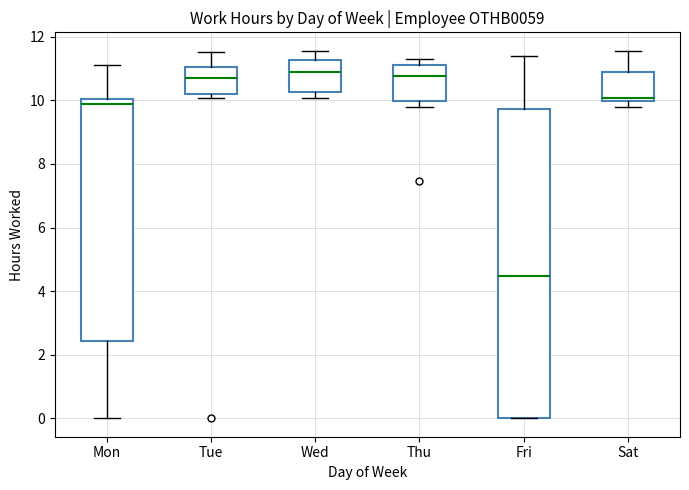

Reading left to right, transcribe this box plot: for each box, give where its median line is, the range the box spans, and where its two whiskers end, as read against the y-axis. The values are not printed on the chart, so give them approximately, as read against the axis.

Mon: median 9.8, box 2.4 to 10.0, whiskers 0.0 to 11.2
Tue: median 10.8, box 10.2 to 11.0, whiskers 10.0 to 11.6
Wed: median 10.8, box 10.2 to 11.2, whiskers 10.0 to 11.6
Thu: median 10.8, box 10.0 to 11.2, whiskers 9.8 to 11.4
Fri: median 4.4, box 0.0 to 9.8, whiskers 0.0 to 11.4
Sat: median 10.0 (just above the box's lower edge), box 10.0 to 10.8, whiskers 9.8 to 11.6